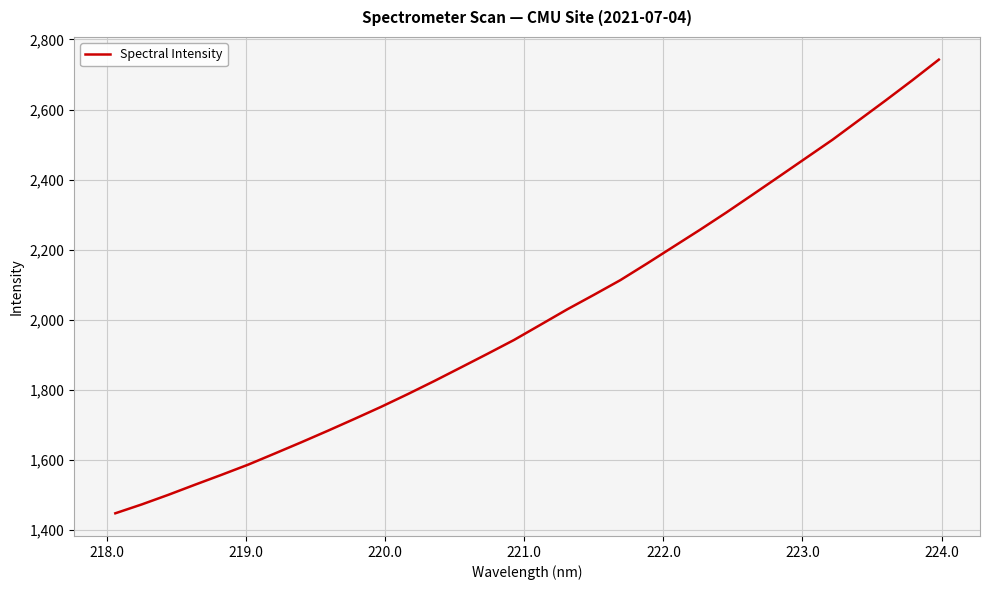

What is the maximum value shown in the chart?

2742.4